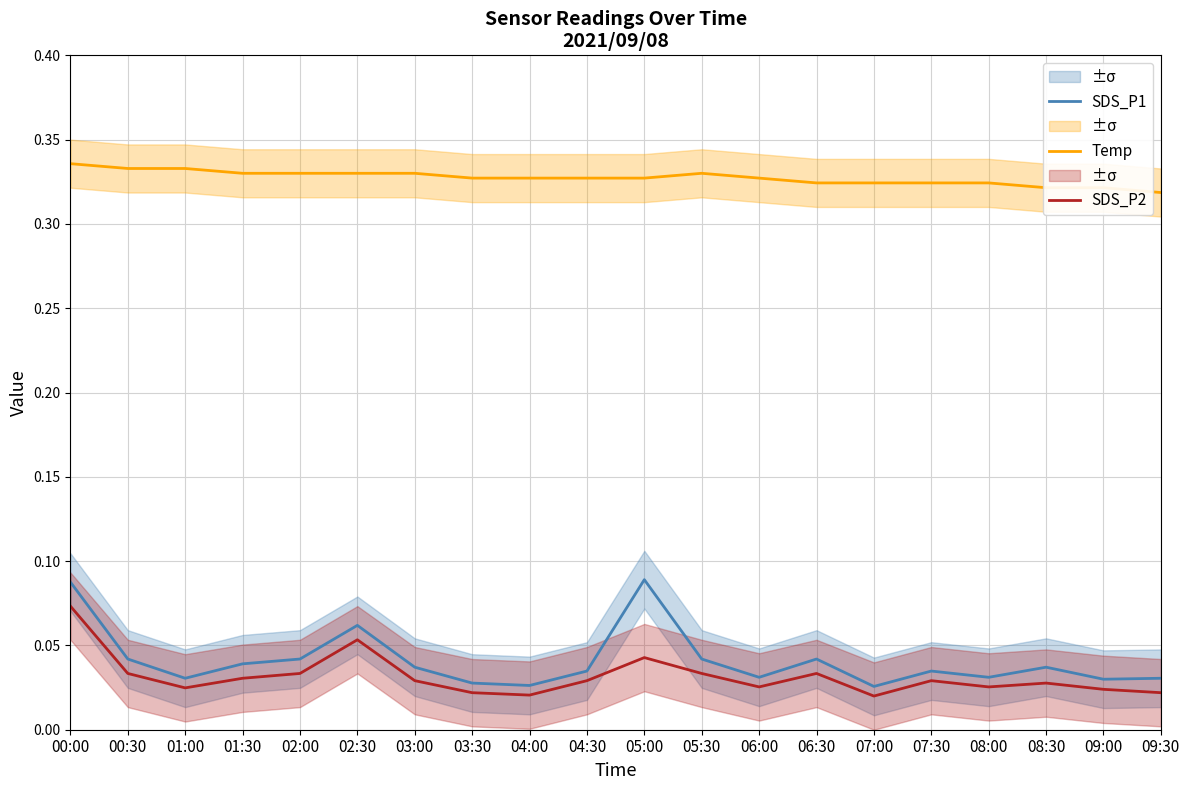

Which series has the largest total across all categories?

Temp